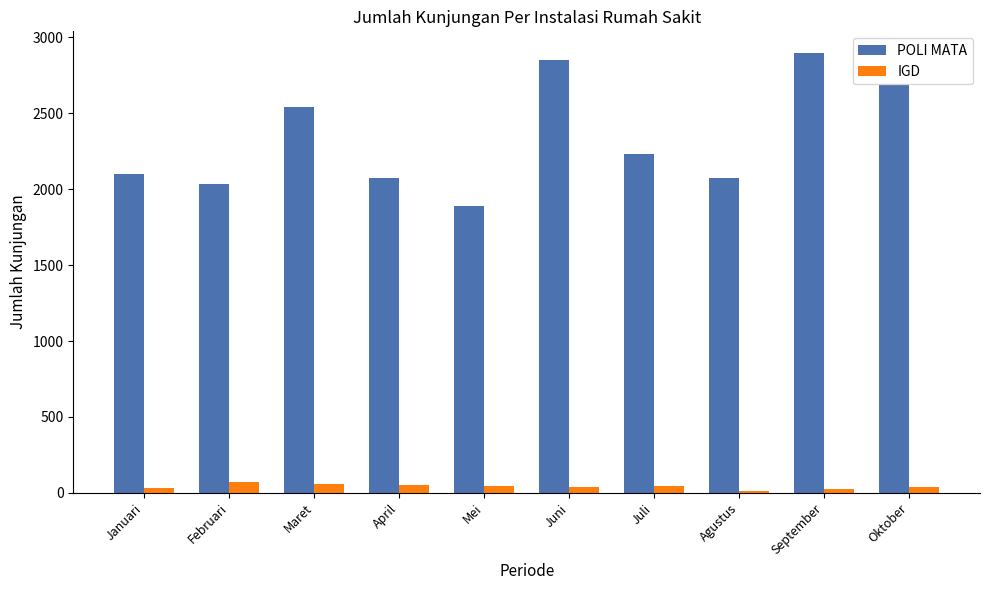

What is the minimum value shown in the chart?

13